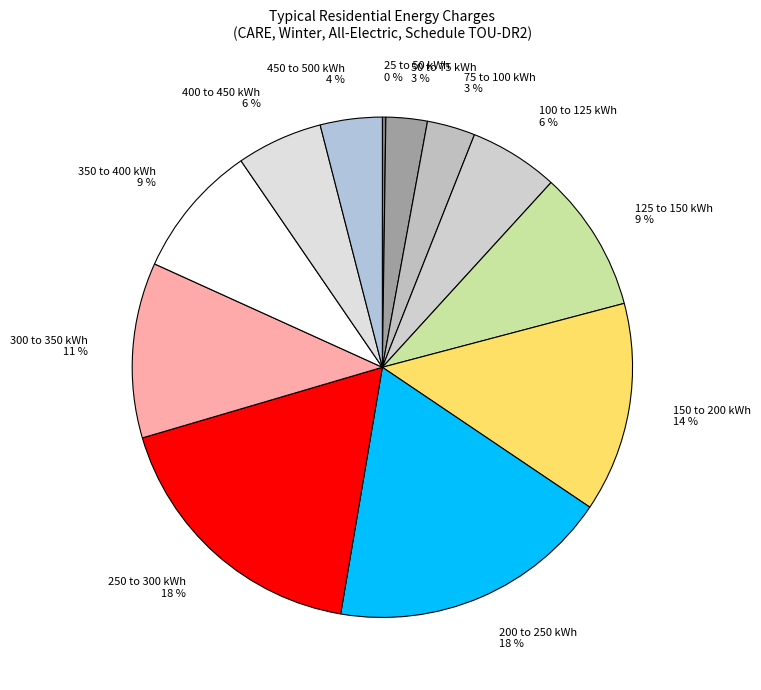

Combined, do 450 to 500 kWh and 200 to 250 kWh account for over 50%?

No